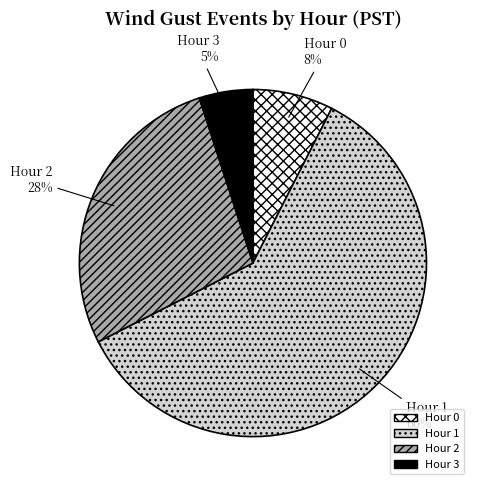

To the nearest percent, what is the average slice percentage?

25%